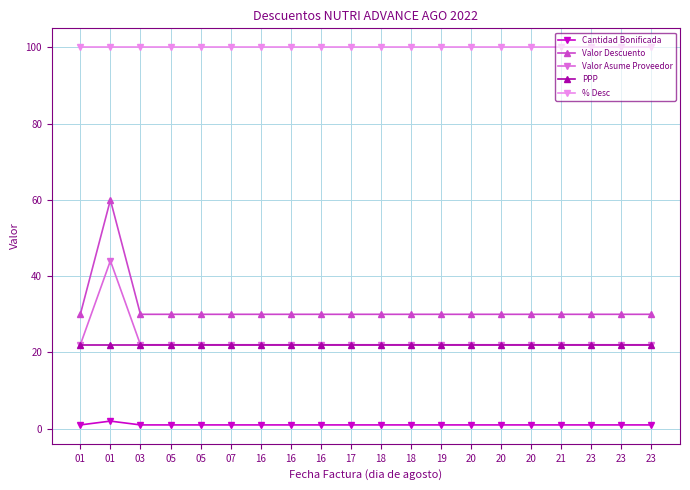

What is the lowest value of the Valor Asume Proveedor series?

22.0